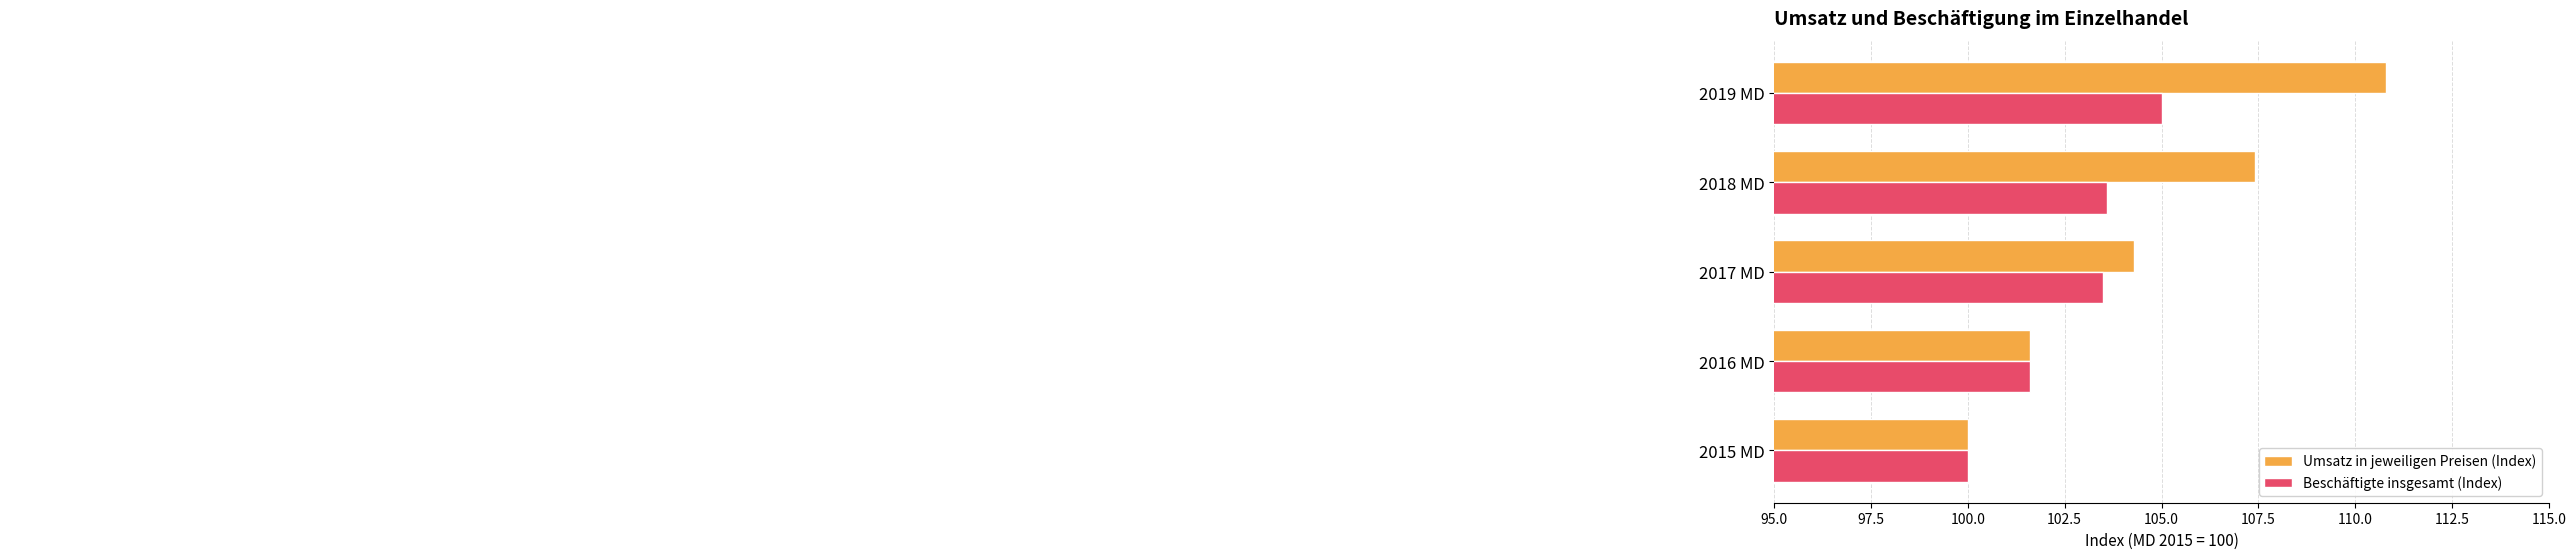

What is the spread (max minus min) of values at 2017 MD?

0.8